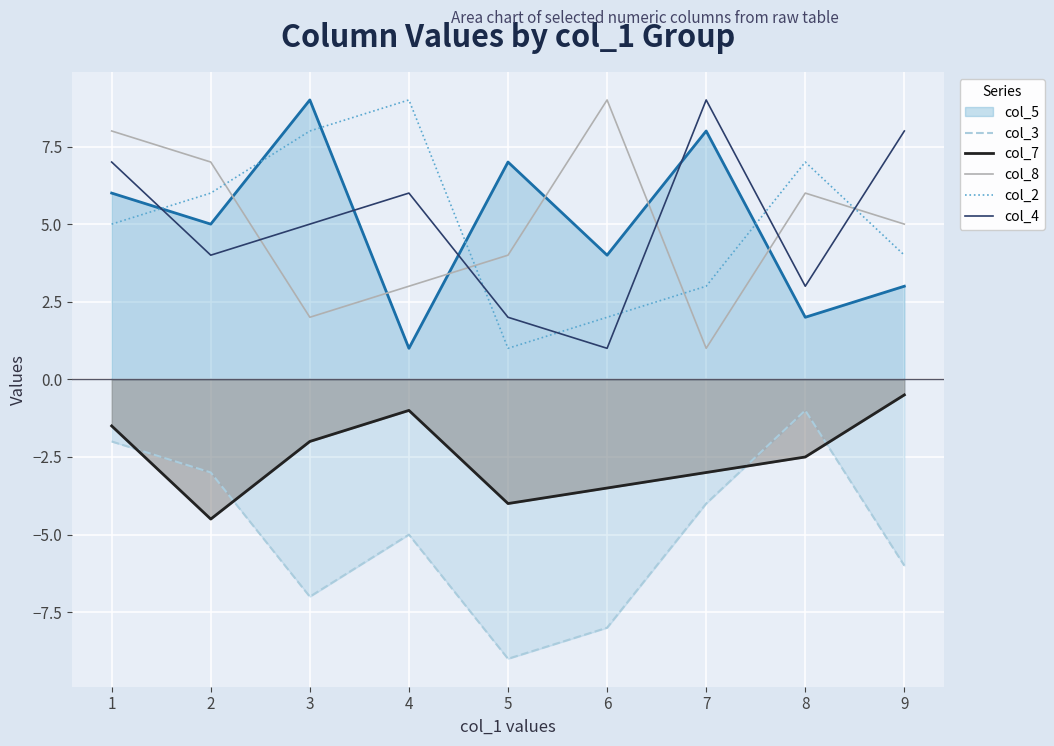

What is the greatest value displayed?

9.0